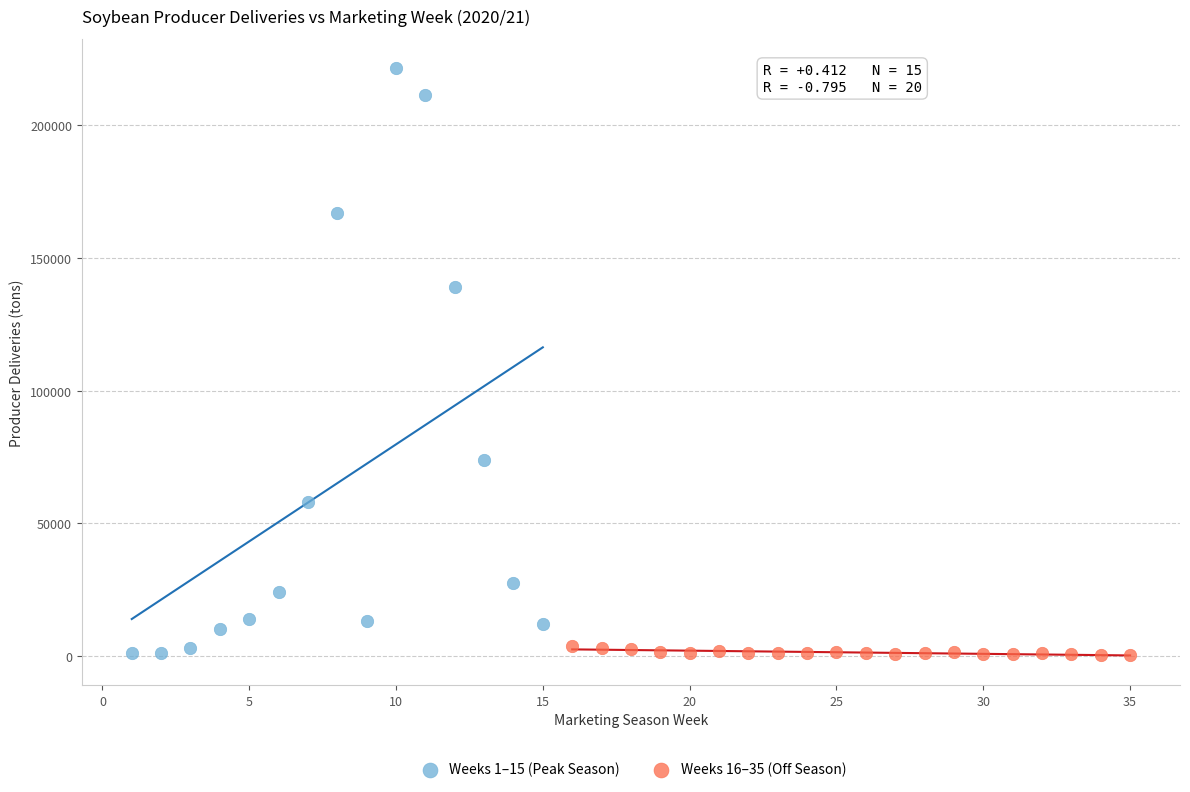

Which series contains the highest Y value?

Weeks 1–15 (Peak Season)